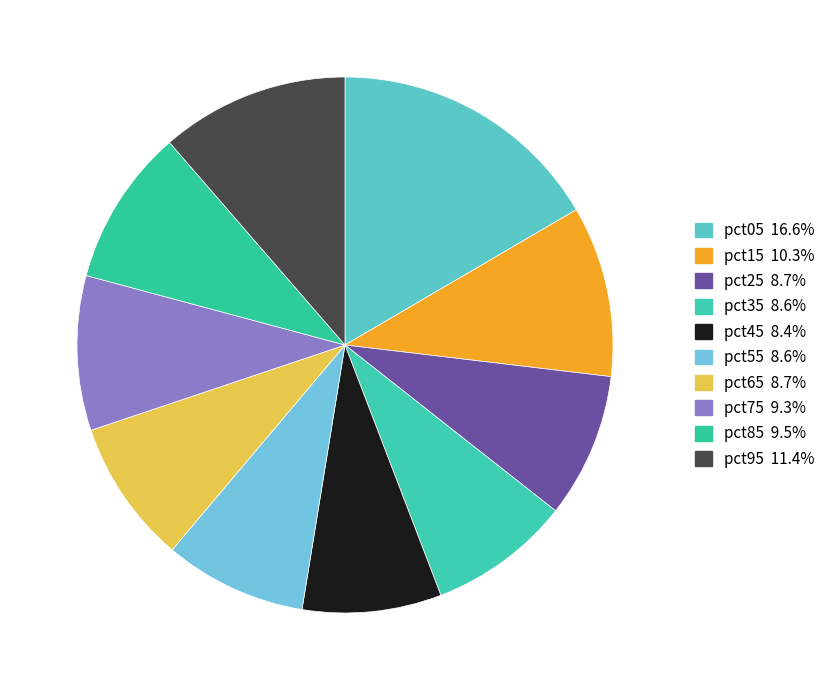

Which slice is the smallest?

pct45